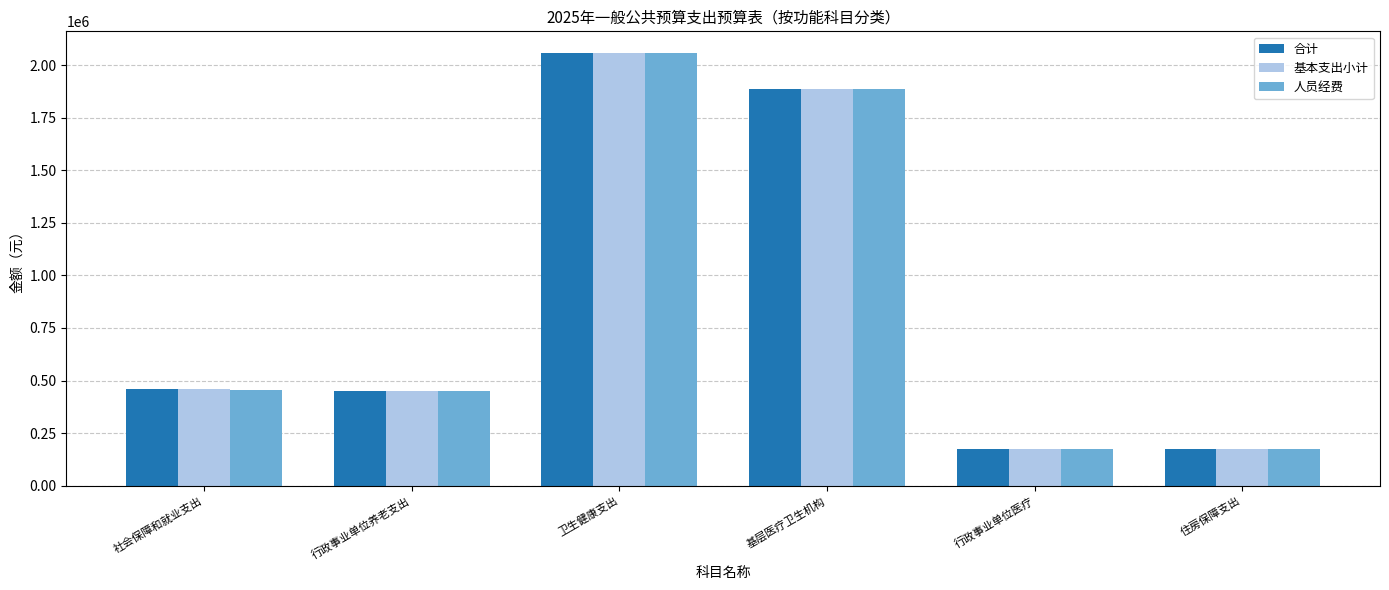

What position from the left is 行政事业单位医疗?

5